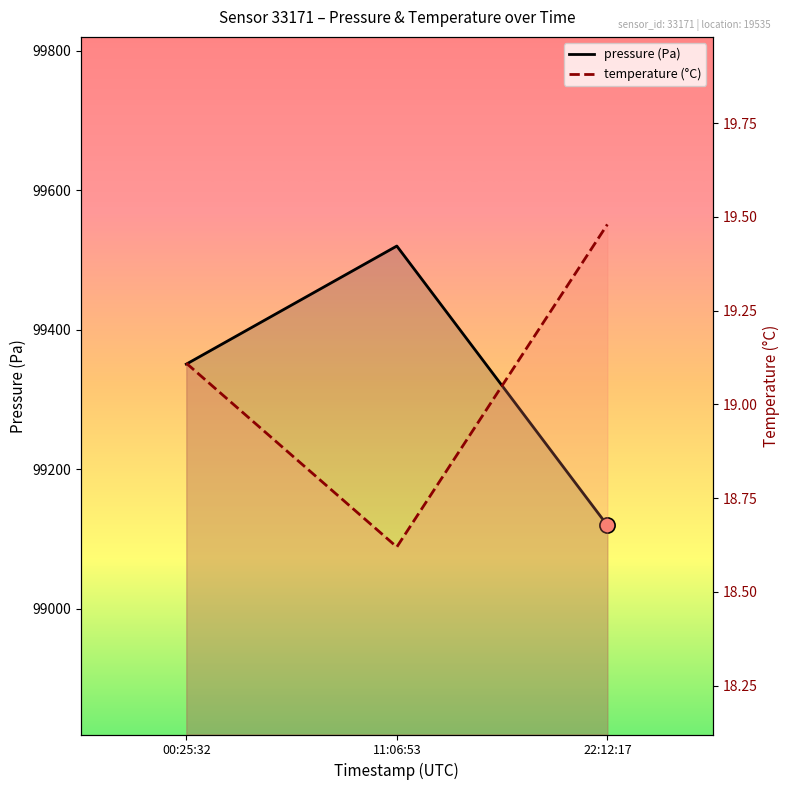

At how many categories does at least one series exceed 42463?

3